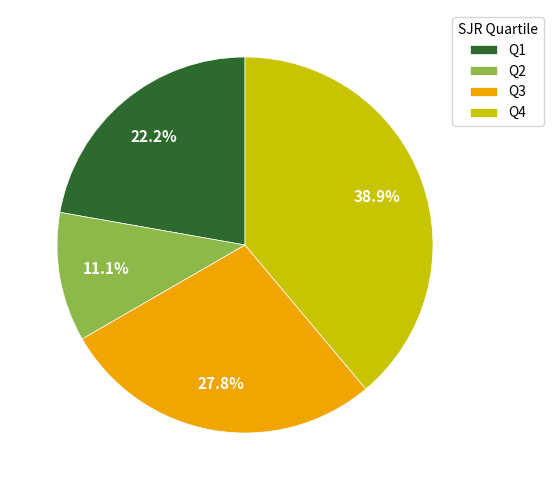

Count the number of slices in the pie.

4